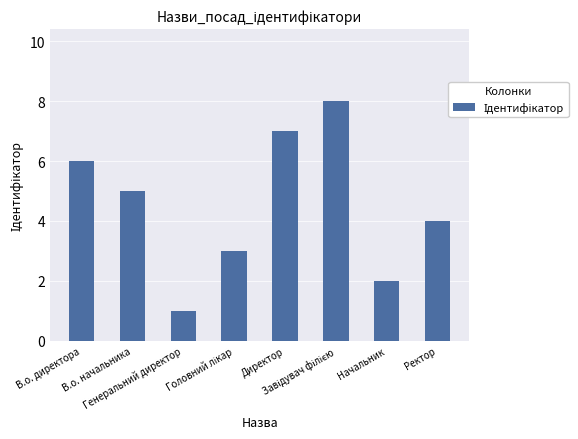

What is the greatest value displayed?

8